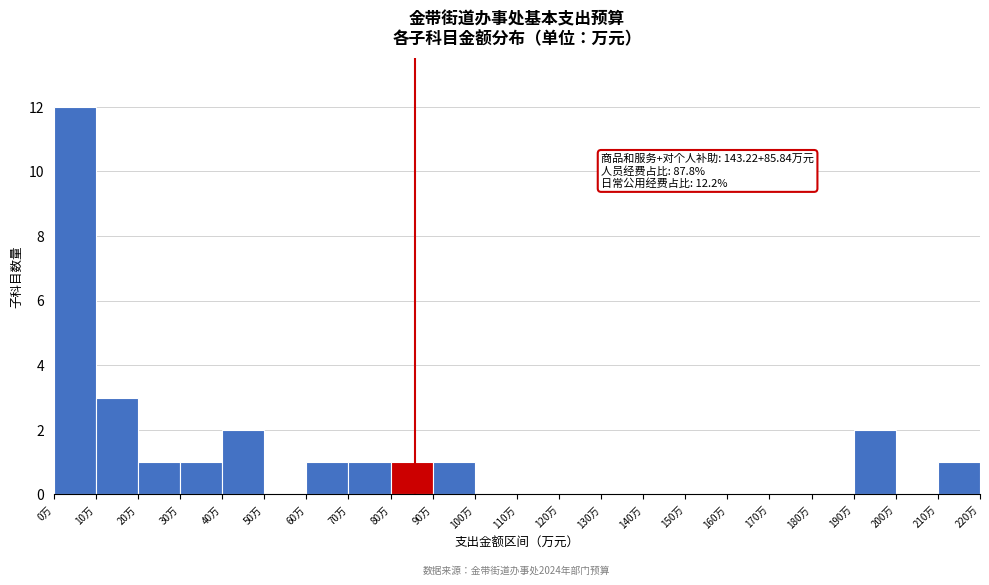

Over which range of the x-axis is the bar tallest?

0 to 10